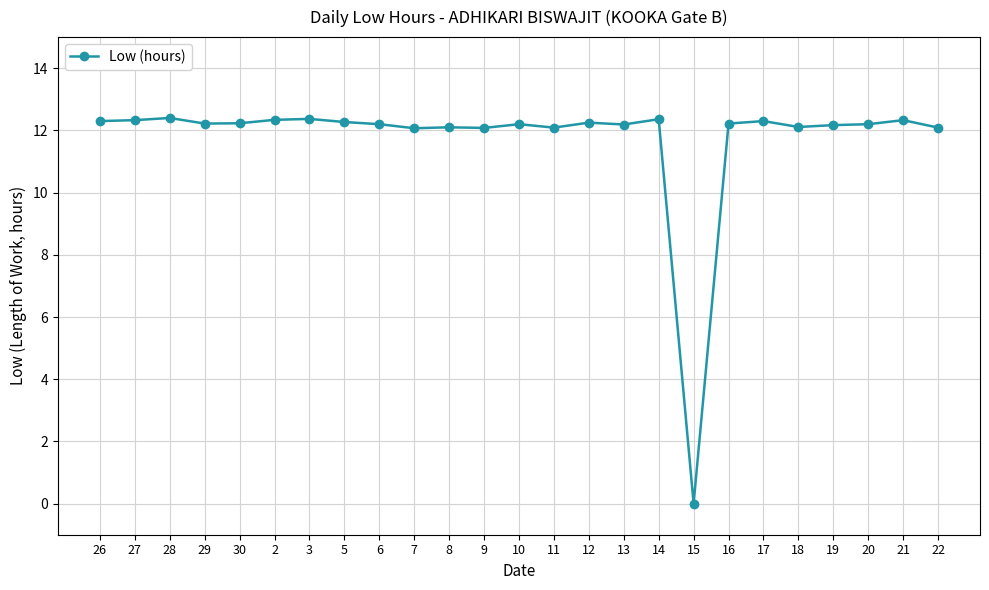

What is the change in value from 26 to 29?

-0.1